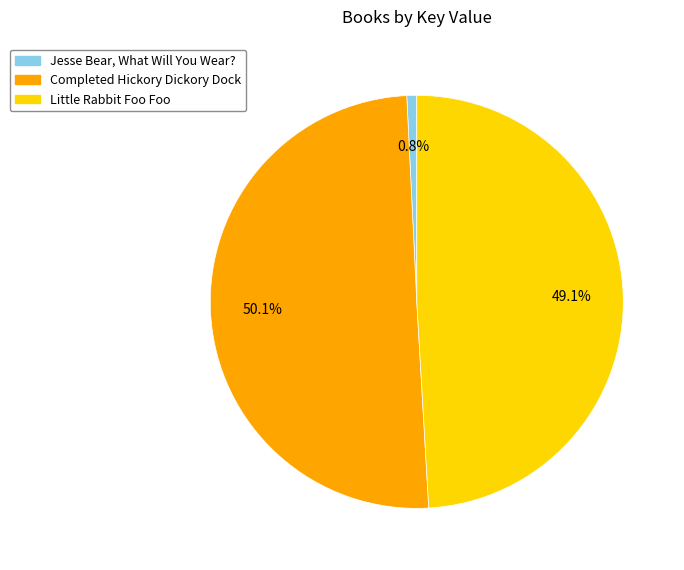

Which has a higher value, Completed Hickory Dickory Dock or Jesse Bear, What Will You Wear??

Completed Hickory Dickory Dock